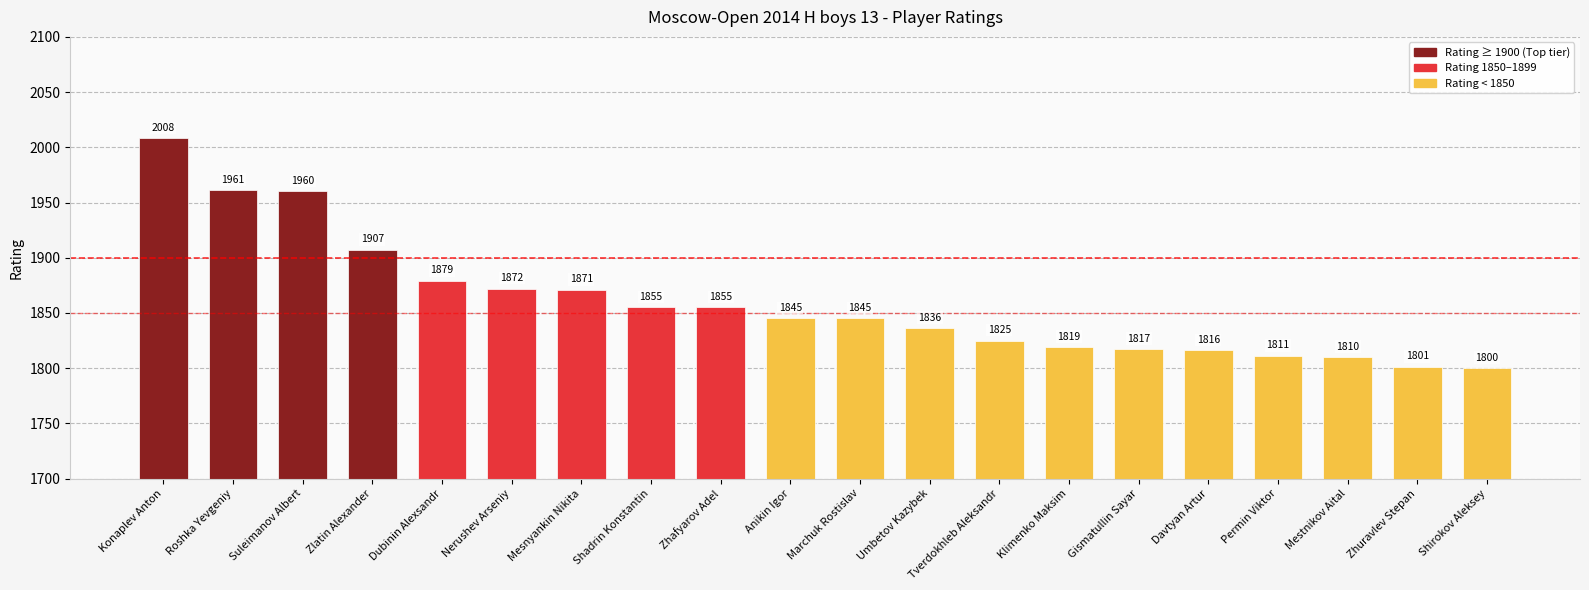

What position from the right is Zhuravlev Stepan?

2